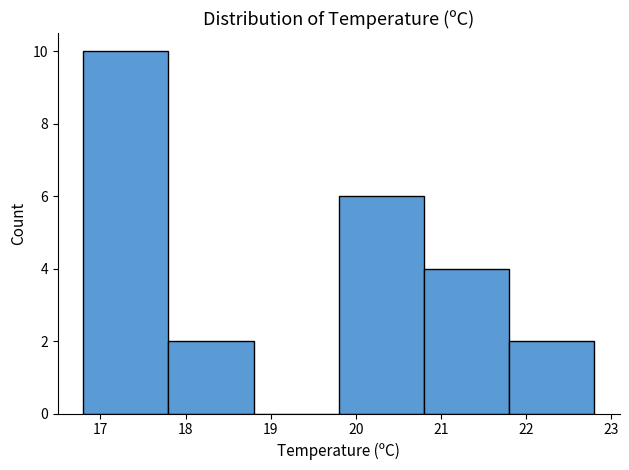

Over which range of the x-axis is the bar tallest?

16.8 to 17.8